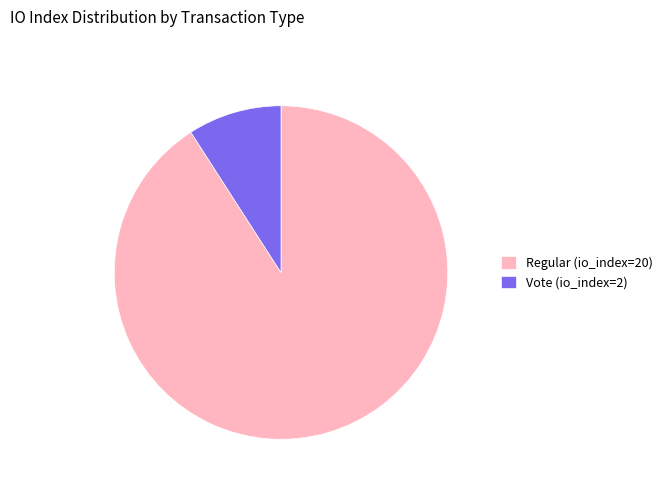

True or false: Regular (io_index=20) accounts for 84% of the total.

False